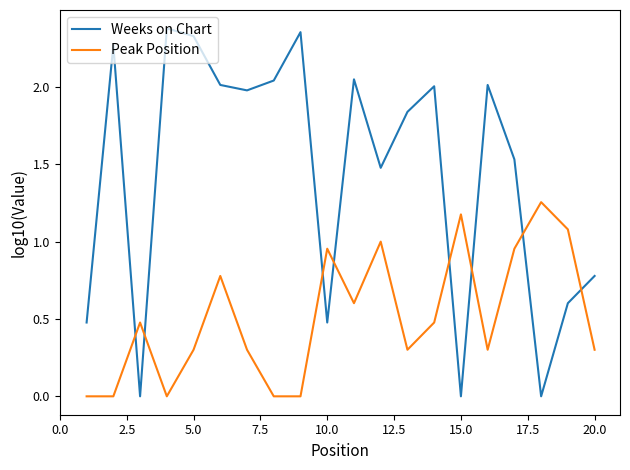

Rank the series by their average value, from highest to lowest.

Weeks on Chart, Peak Position